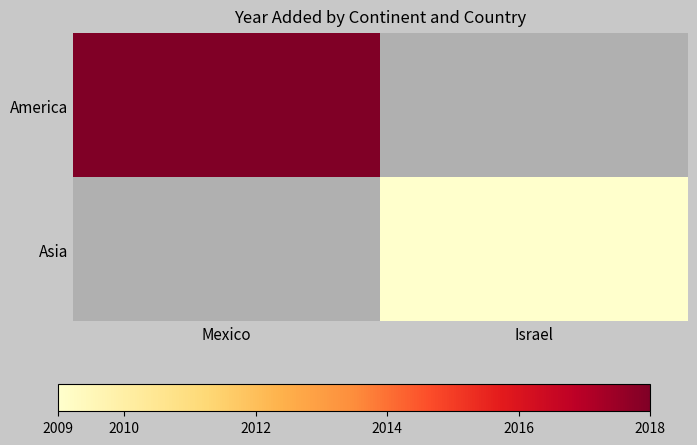

Is the value of America at Mexico greater than the value of Asia at Israel?

Yes